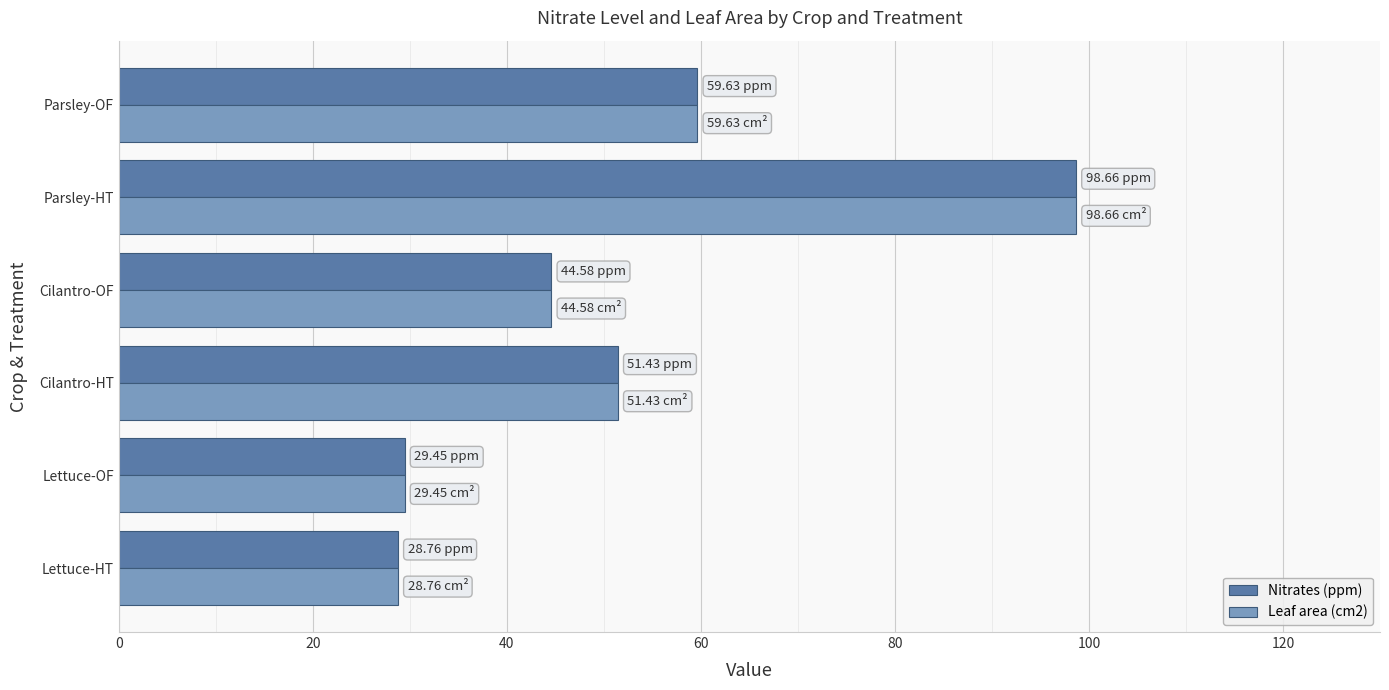

At how many categories does at least one series exceed 38?

4